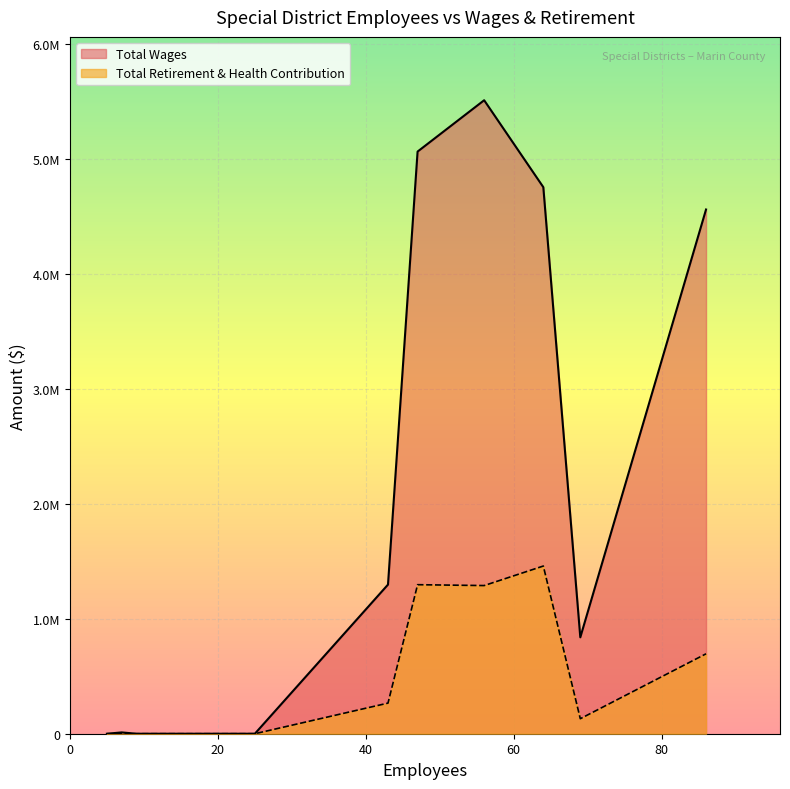

True or false: Total Retirement & Health Contribution and Total Wages cross at least once.

False